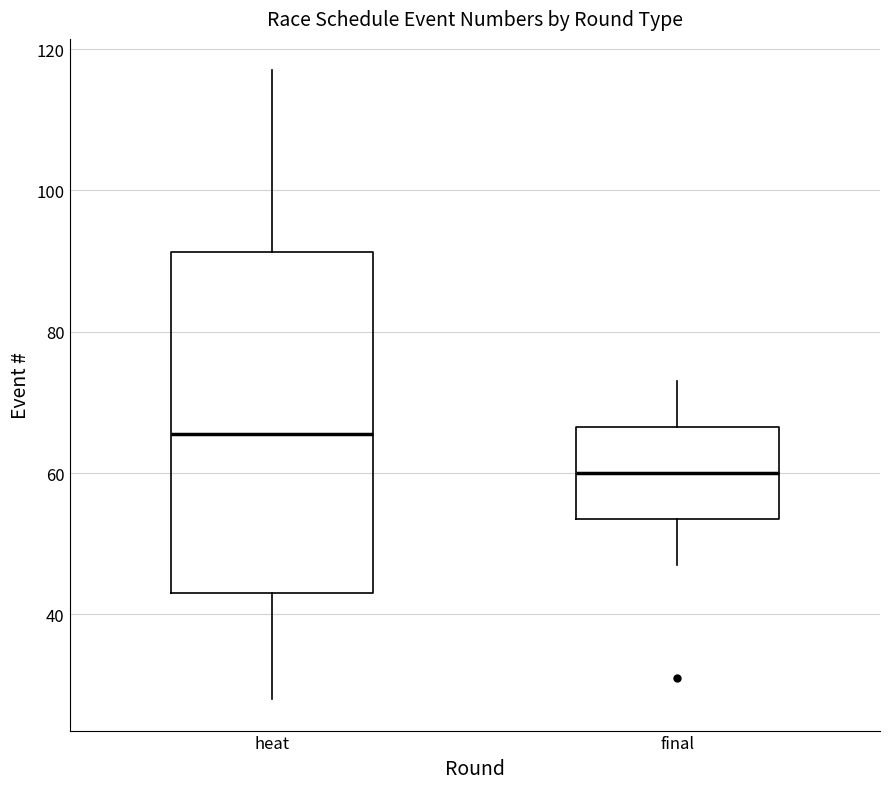

Which box has the highest median line?

heat